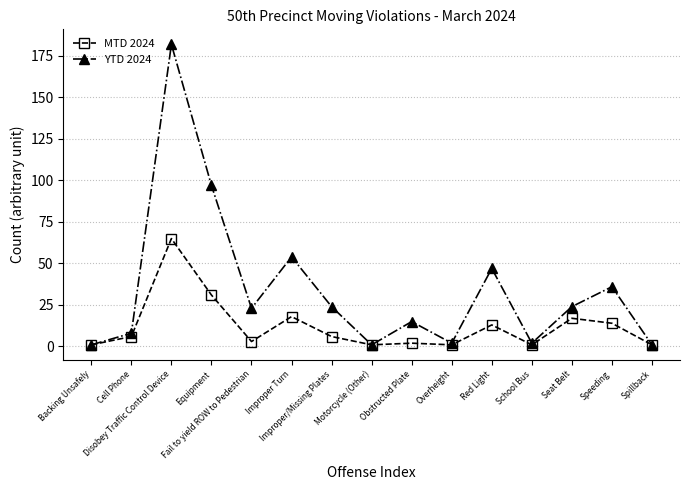

What are all the series names shown in the legend?

MTD 2024, YTD 2024